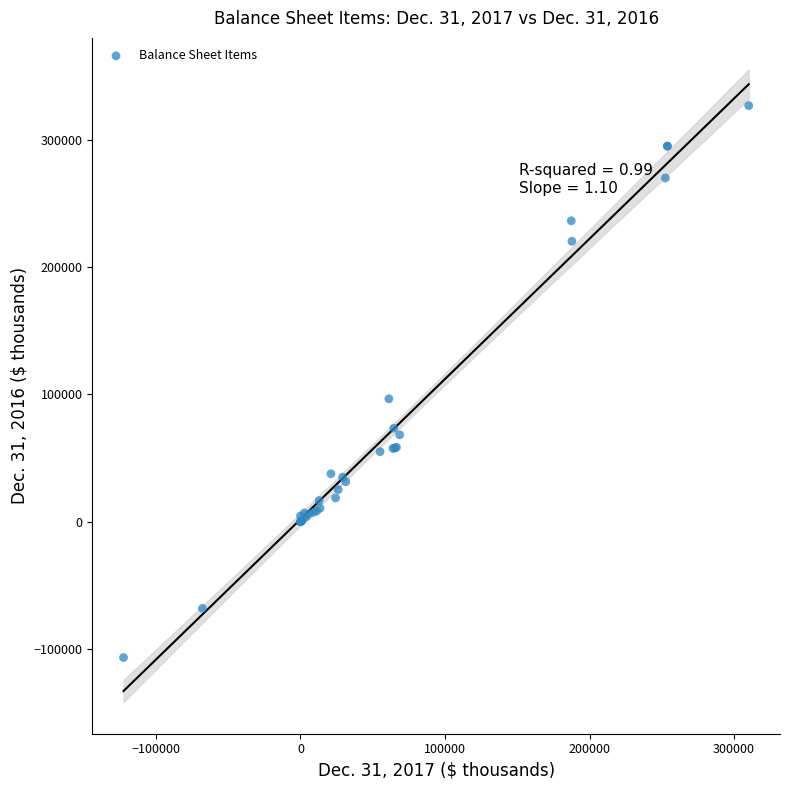

What Y value in the scatter plot is closest to 110141?

96600